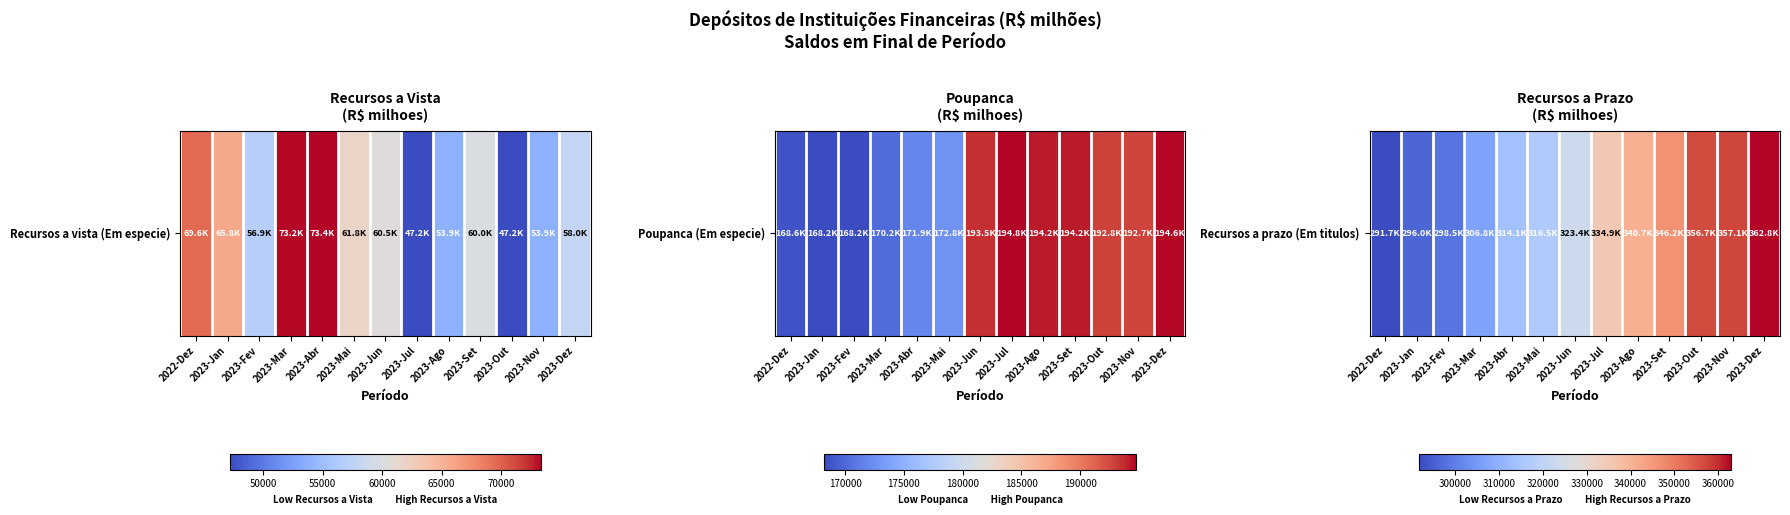

Which has a higher value, 2023-Jan or 2022-Dez?

2023-Jan